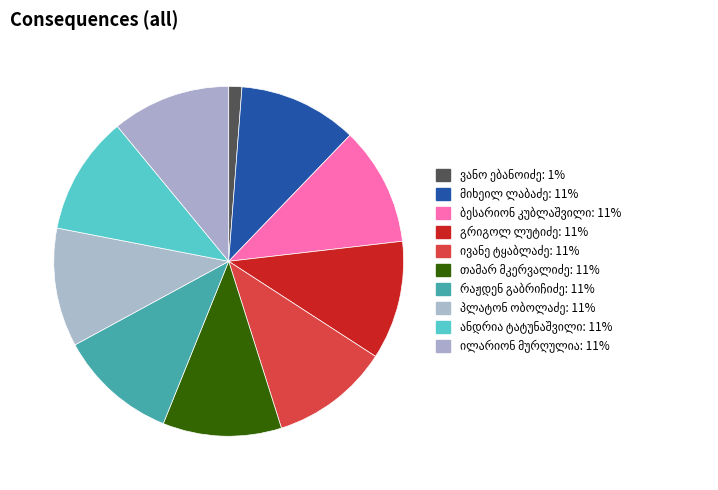

Count the number of slices in the pie.

10